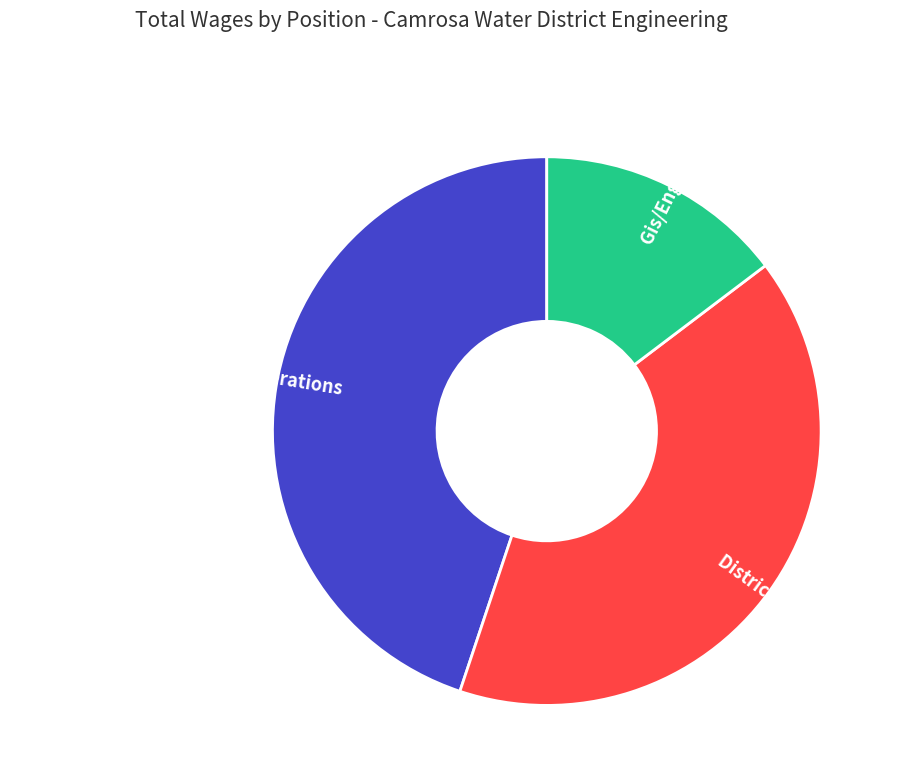

Does any single category account for the majority?

No